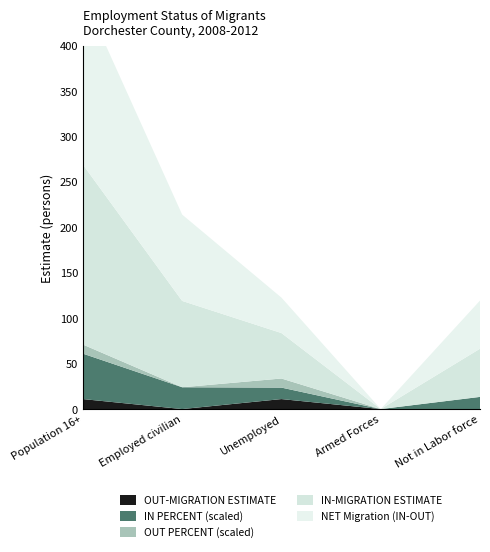

Reading left to right, what are all the values shown in this chart?

IN-MIGRATION ESTIMATE: Population 16+=198.0	Employed civilian=95.0	Unemployed=50.0	Armed Forces=0.0	Not in Labor force=53.0
OUT-MIGRATION ESTIMATE: Population 16+=11.0	Employed civilian=0.0	Unemployed=11.0	Armed Forces=0.0	Not in Labor force=0.0
NET Migration (IN-OUT): Population 16+=187.0	Employed civilian=95.0	Unemployed=39.0	Armed Forces=0.0	Not in Labor force=53.0
IN PERCENT: Population 16+=1.0	Employed civilian=0.5	Unemployed=0.3	Armed Forces=0.0	Not in Labor force=0.3
OUT PERCENT: Population 16+=1.0	Employed civilian=0.0	Unemployed=1.0	Armed Forces=0.0	Not in Labor force=0.0